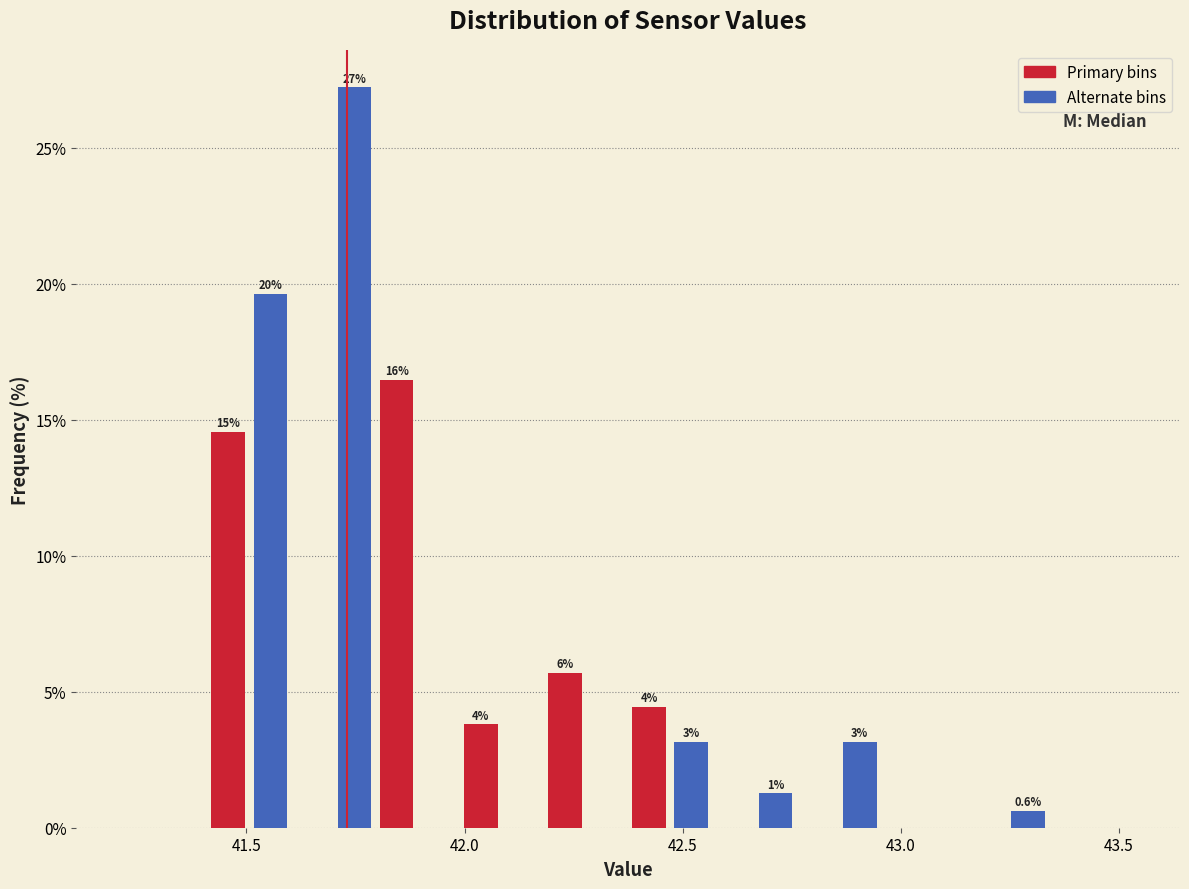

Around what value on the x-axis is the tallest bar? Give the approximate position of its centre, as read against the axis.

41.75